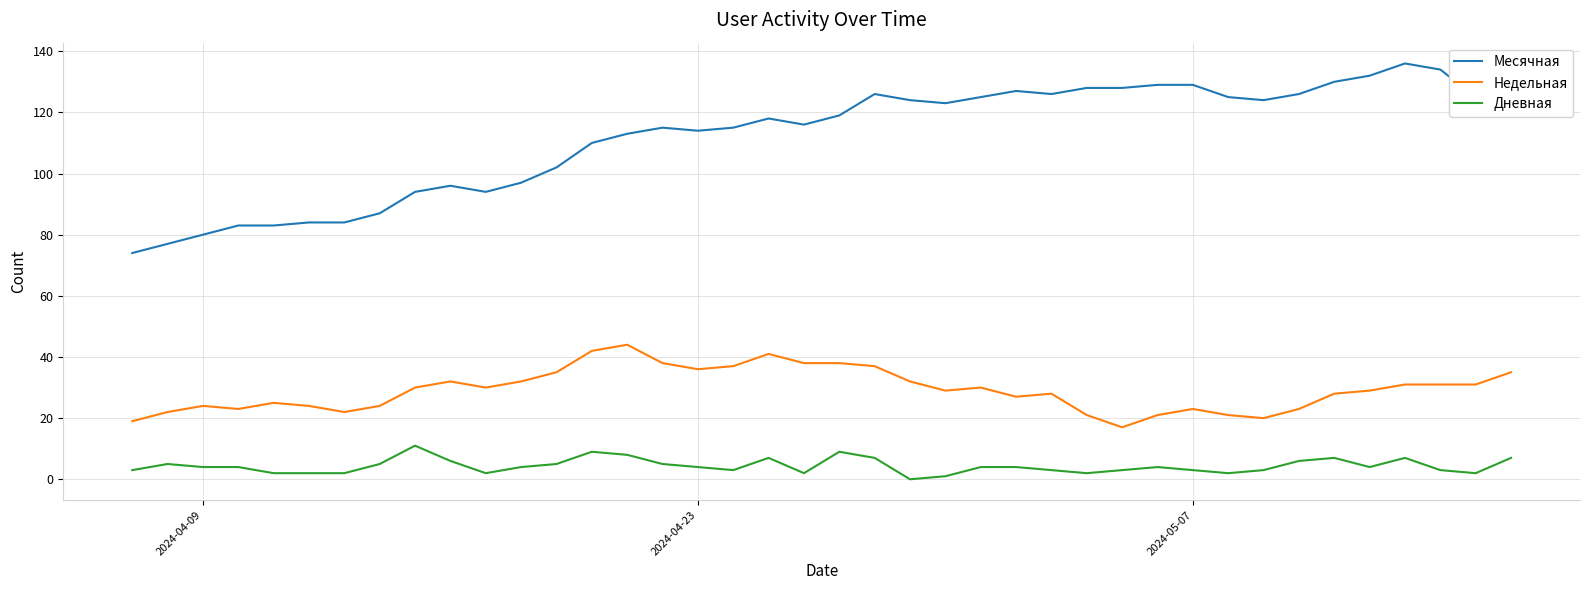

What is the difference between the maximum and minimum values in the Месячная series?

62